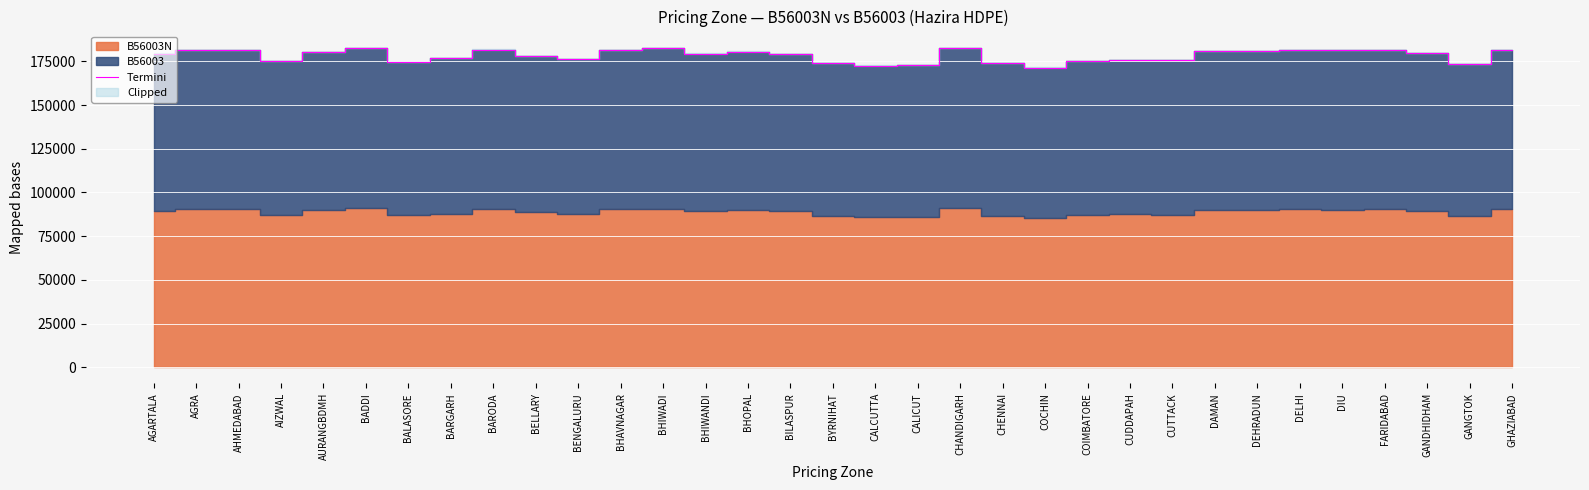

What is the change in value from BADDI to CHENNAI?

-8960